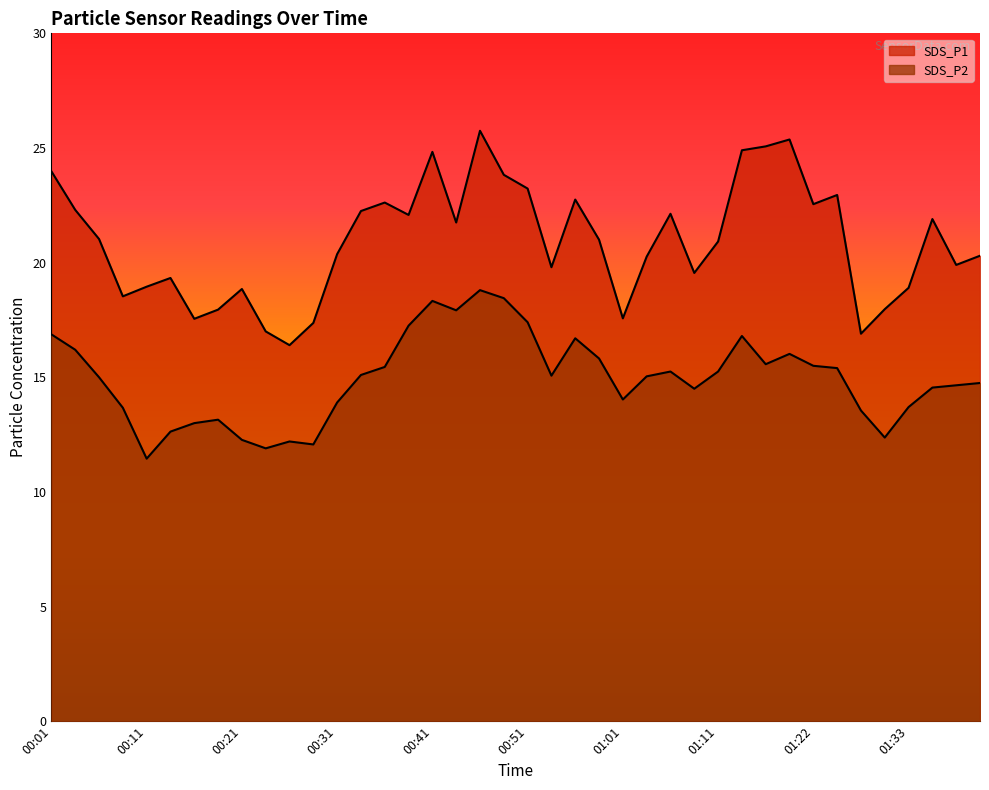

Is it true that SDS_P2 equals 5.1 at 00:44?

False